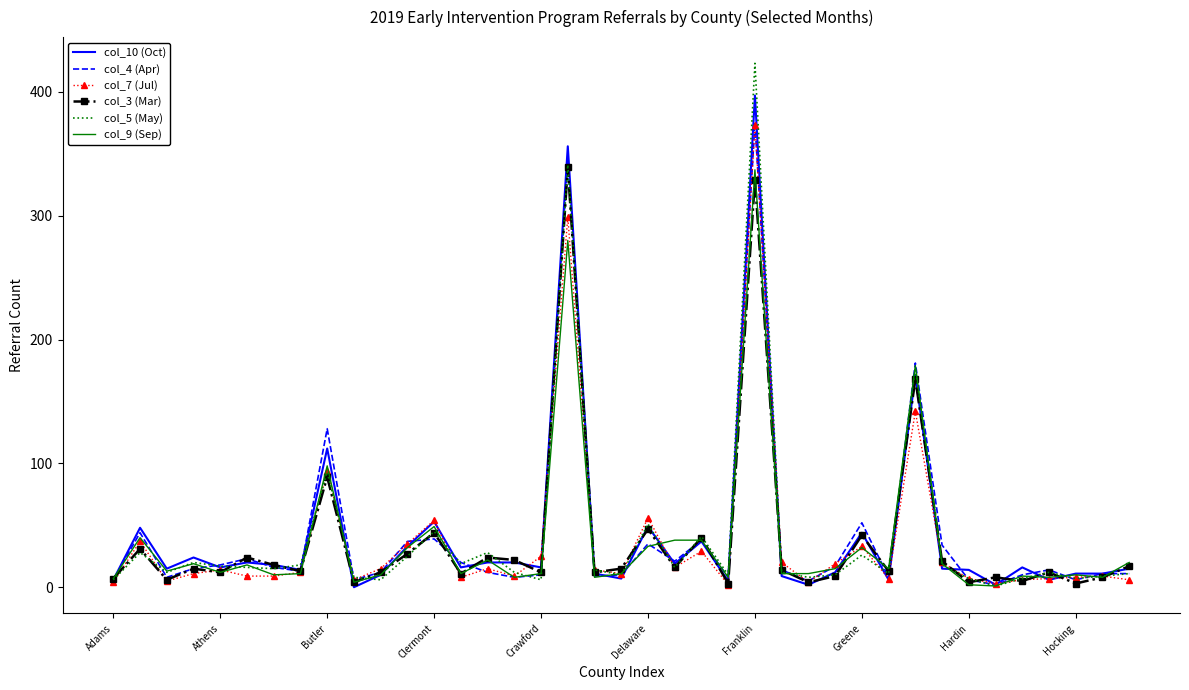

What are all the series names shown in the legend?

col_10 (Oct), col_4 (Apr), col_7 (Jul), col_3 (Mar), col_5 (May), col_9 (Sep)